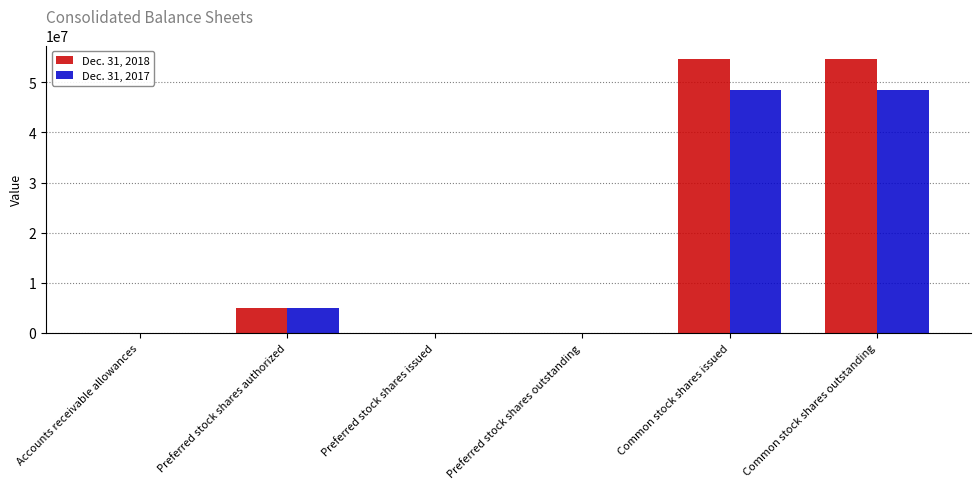

The Dec. 31, 2017 series shows 0 at Preferred stock shares issued. True or false?

True